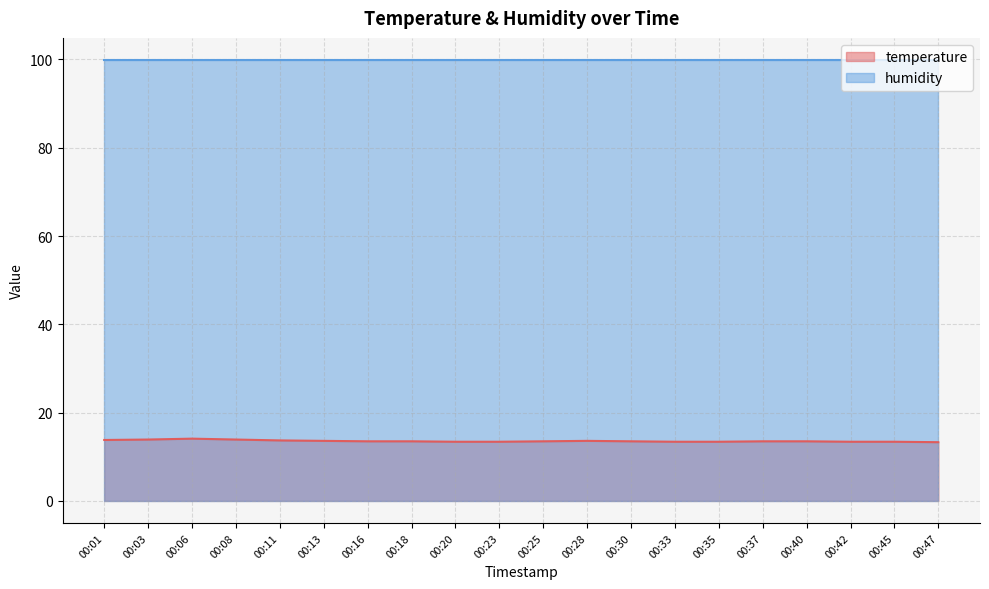

How many values are between 13 and 14?

19